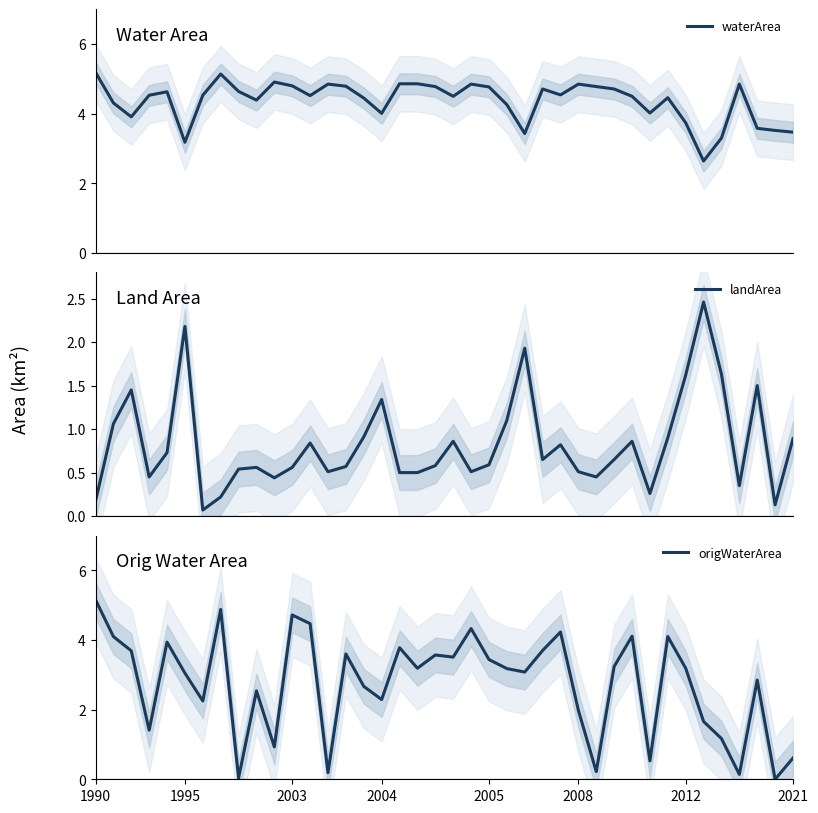

The waterArea series shows 1.9 at 1990. True or false?

False